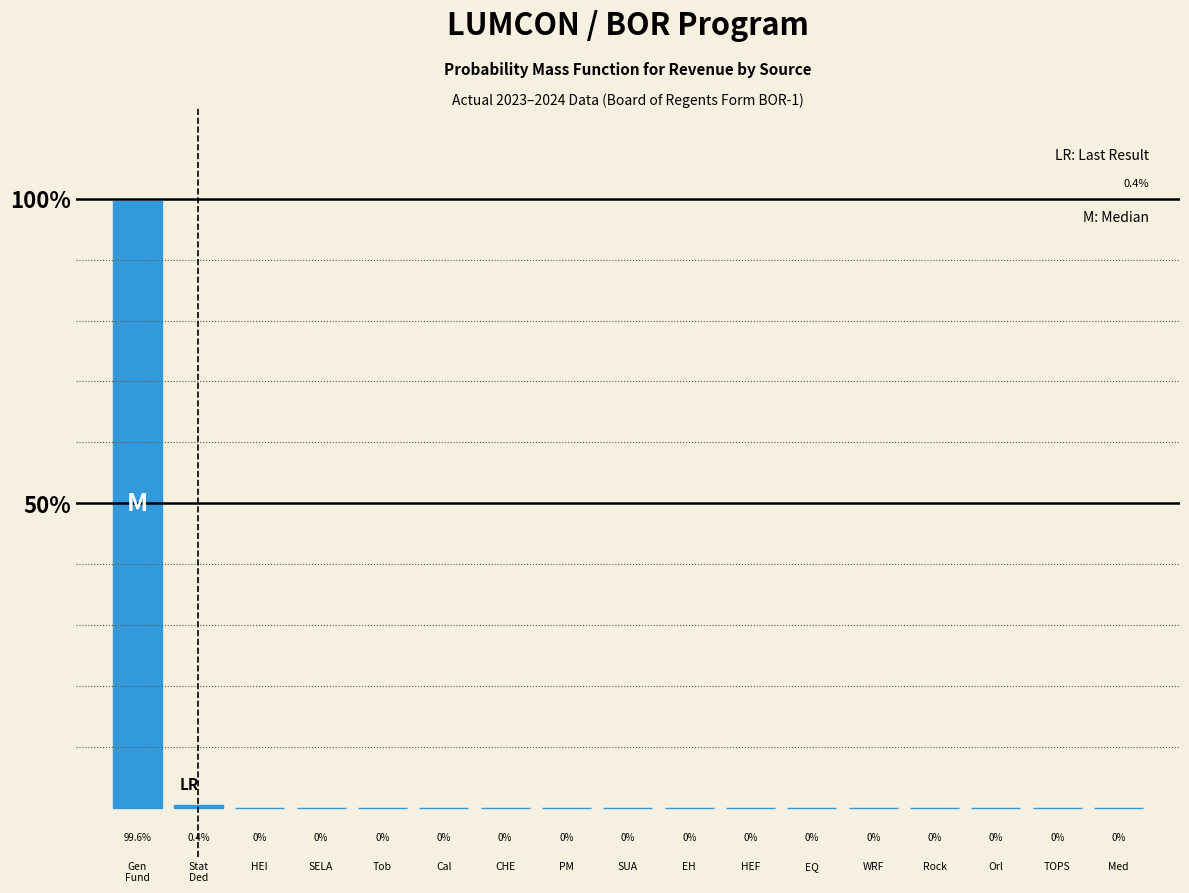

Is it true that the value at SELA is -67.3?

False